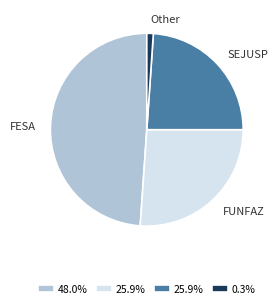

Which category has the smallest portion of the pie?

Other